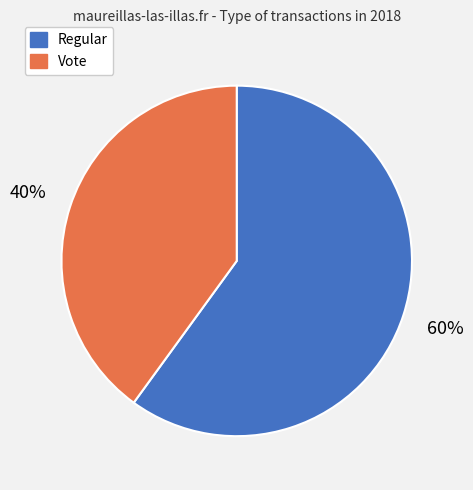

Between Regular and Vote, which is larger?

Regular